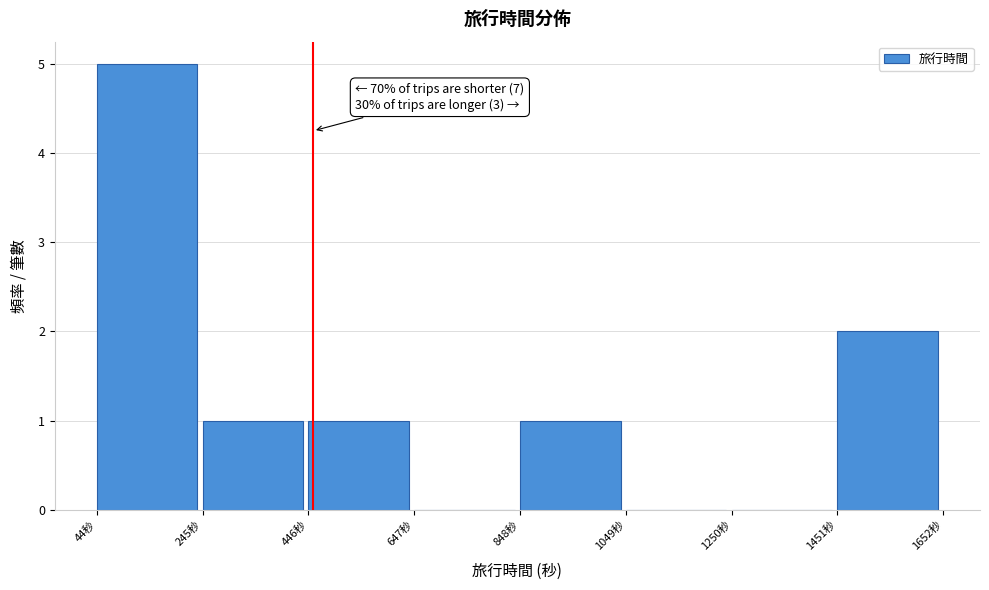

Over which range of the x-axis is the bar tallest?

50 to 250